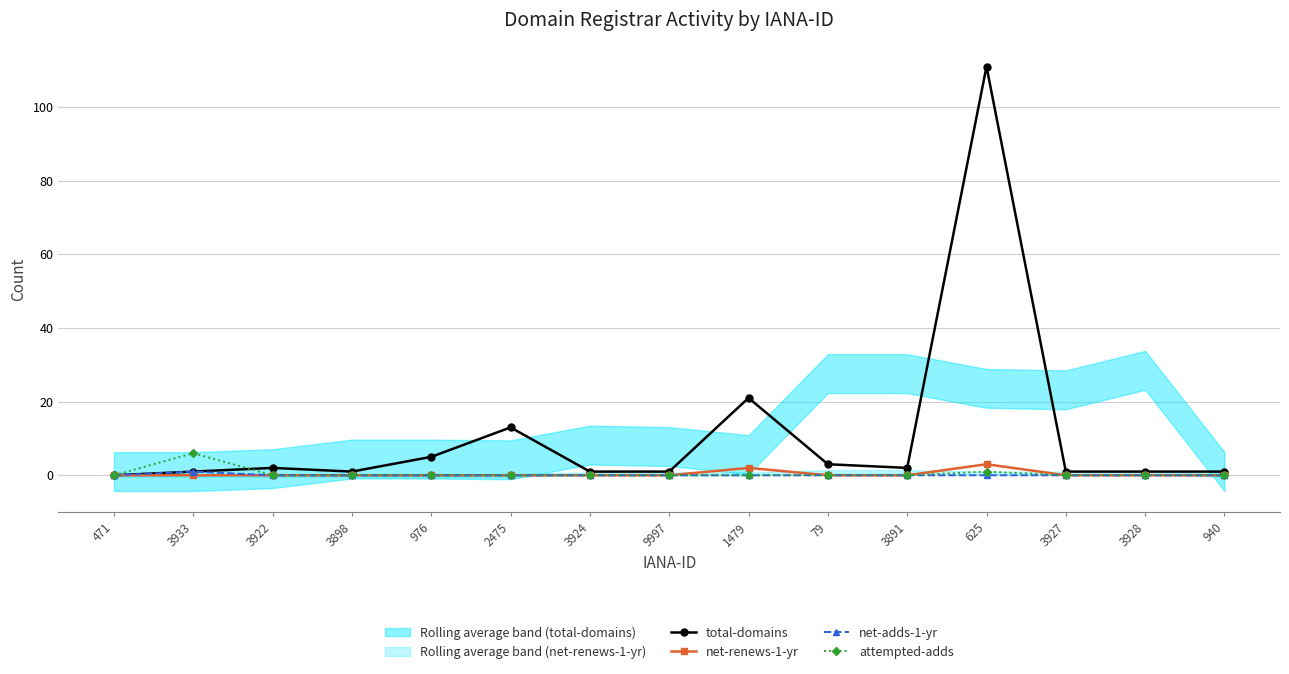

Reading right to left, list all the values displayed in this chart.

total-domains: 940=1	3928=1	3927=1	625=111	3891=2	79=3	1479=21	9997=1	3924=1	2475=13	976=5	3898=1	3922=2	3933=1	471=0
net-renews-1-yr: 940=0	3928=0	3927=0	625=3	3891=0	79=0	1479=2	9997=0	3924=0	2475=0	976=0	3898=0	3922=0	3933=0	471=0
net-adds-1-yr: 940=0	3928=0	3927=0	625=0	3891=0	79=0	1479=0	9997=0	3924=0	2475=0	976=0	3898=0	3922=0	3933=1	471=0
attempted-adds: 940=0	3928=0	3927=0	625=1	3891=0	79=0	1479=0	9997=0	3924=0	2475=0	976=0	3898=0	3922=0	3933=6	471=0